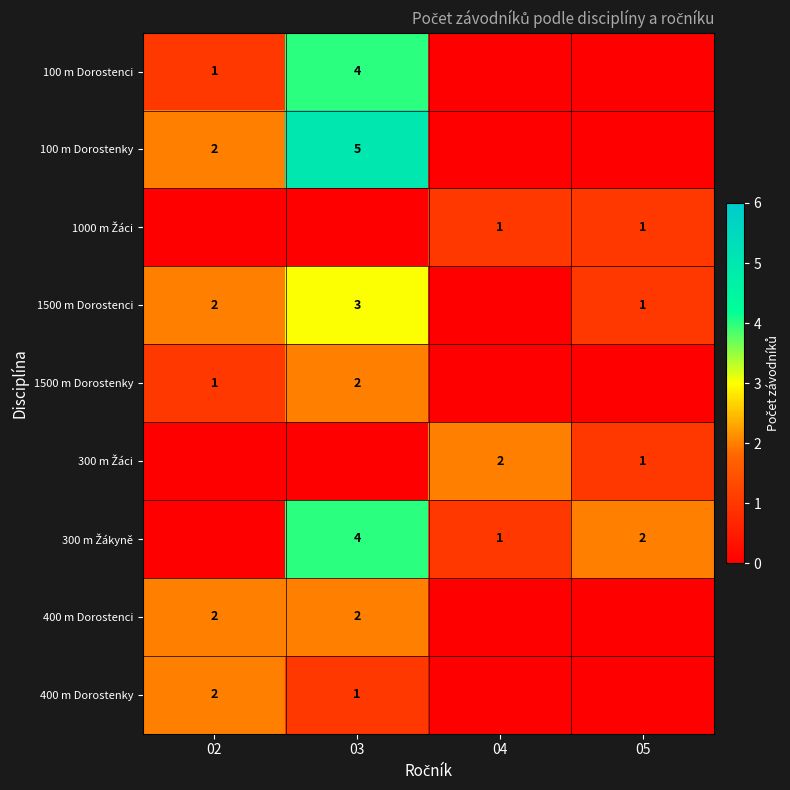

Is it true that 100 m Dorostenci equals 4 at 03?

True